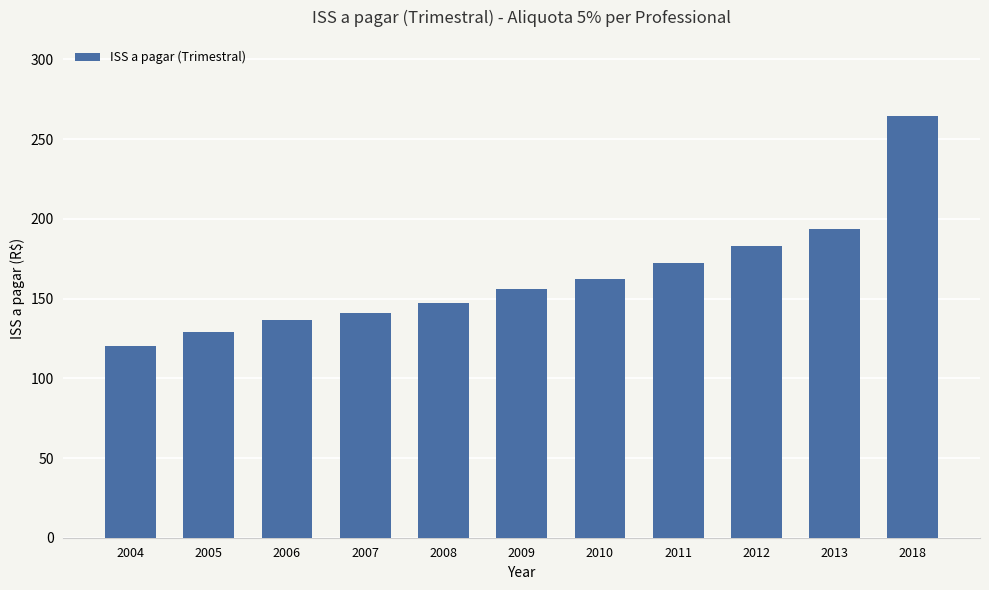

What is the value of the 7th bar from the left?

162.4